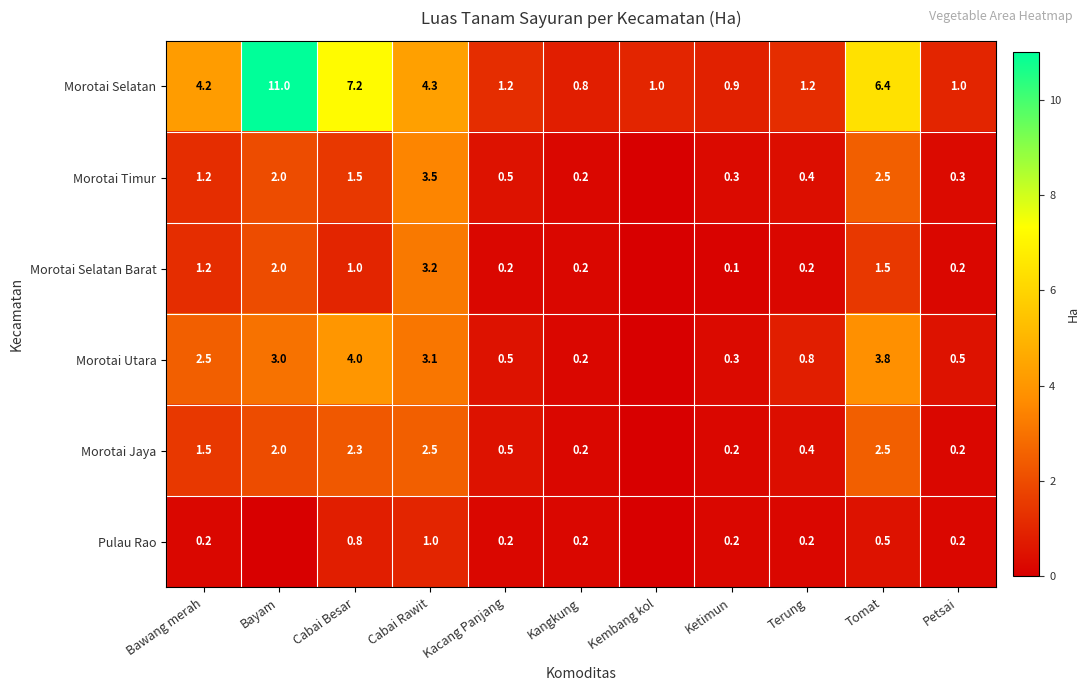

What value does the Morotai Selatan series have at Petsai?

1.0